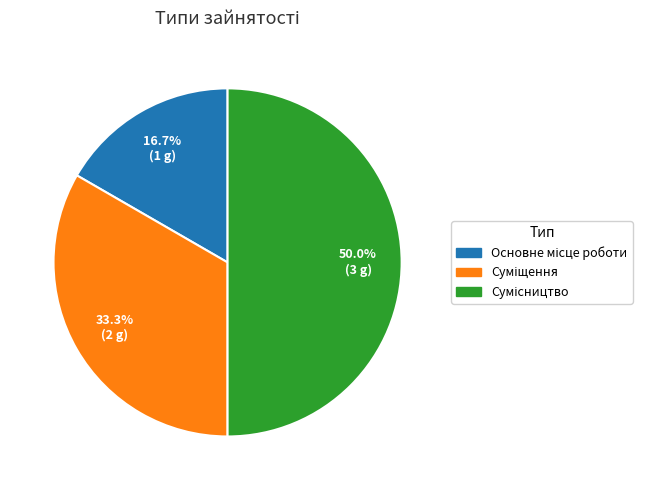

What is the largest slice in the pie chart?

Сумісництво